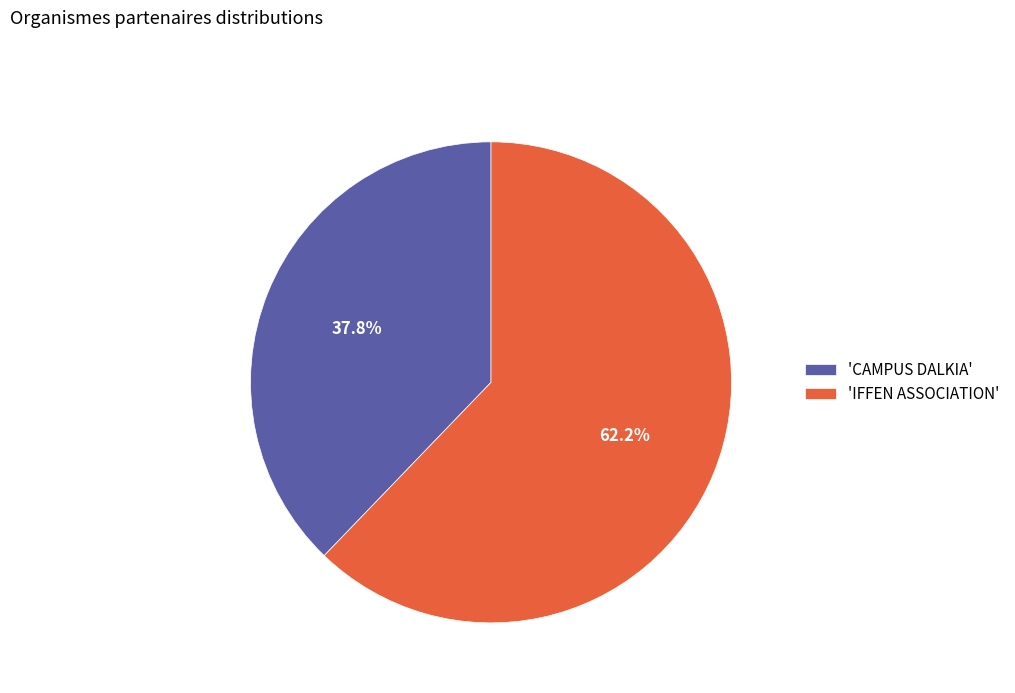

Between 'CAMPUS DALKIA' and 'IFFEN ASSOCIATION', which is larger?

'IFFEN ASSOCIATION'